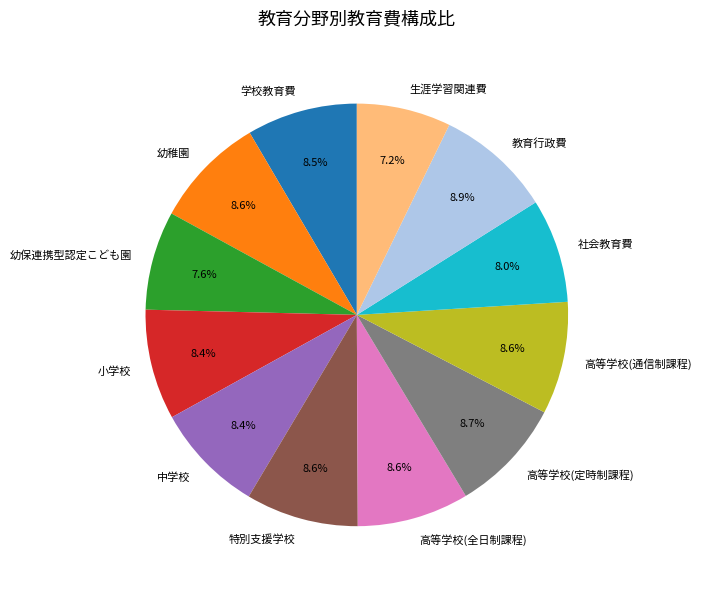

Approximately how many times larger is the value at 幼稚園 compared to 小学校?

1.0